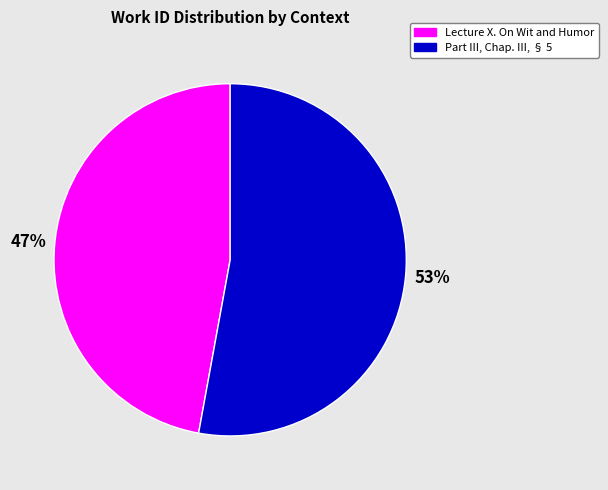

How many segments does this pie chart have?

2